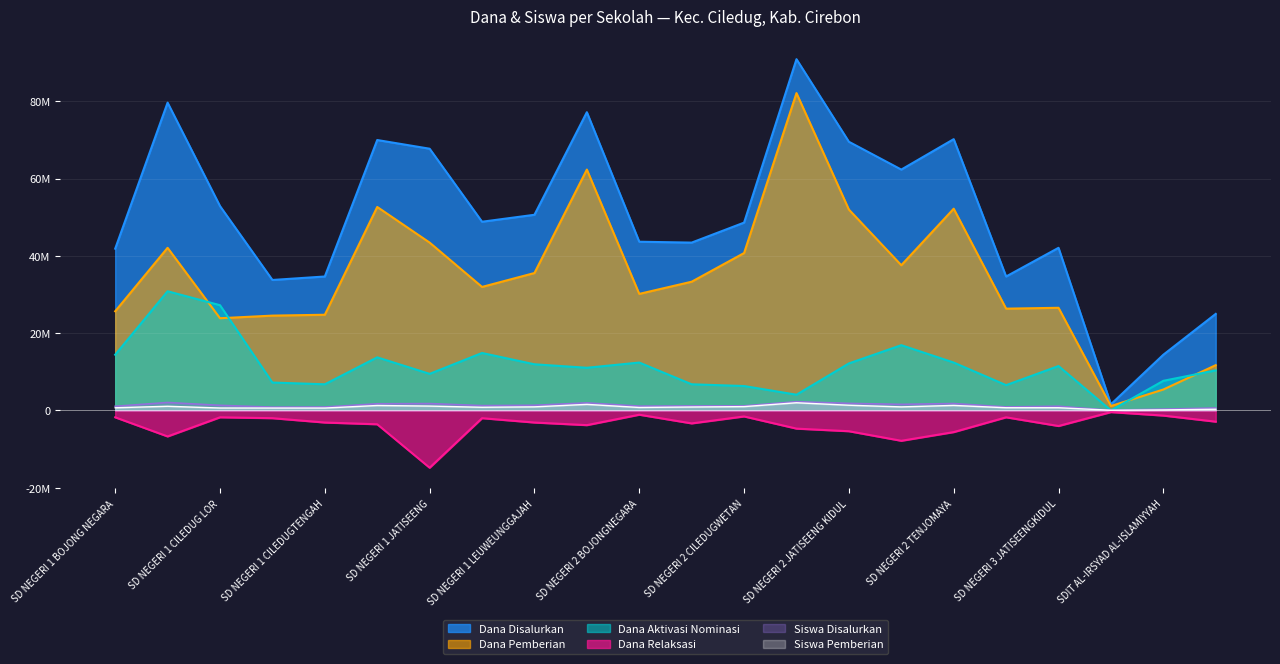

Where does the Dana Aktivasi Nominasi series first go above 11475000?

SD NEGERI 1 BOJONG NEGARA